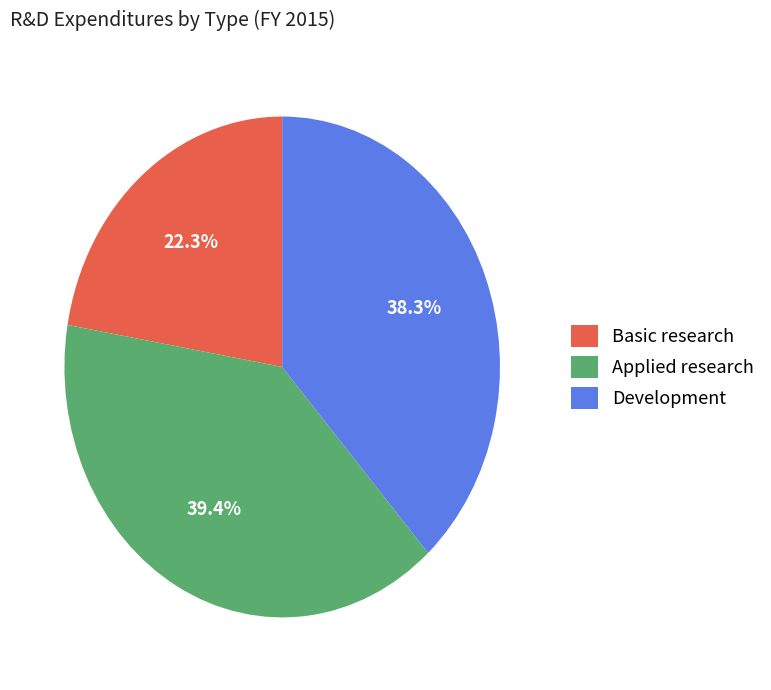

The Development slice represents 50% of the pie. True or false?

False